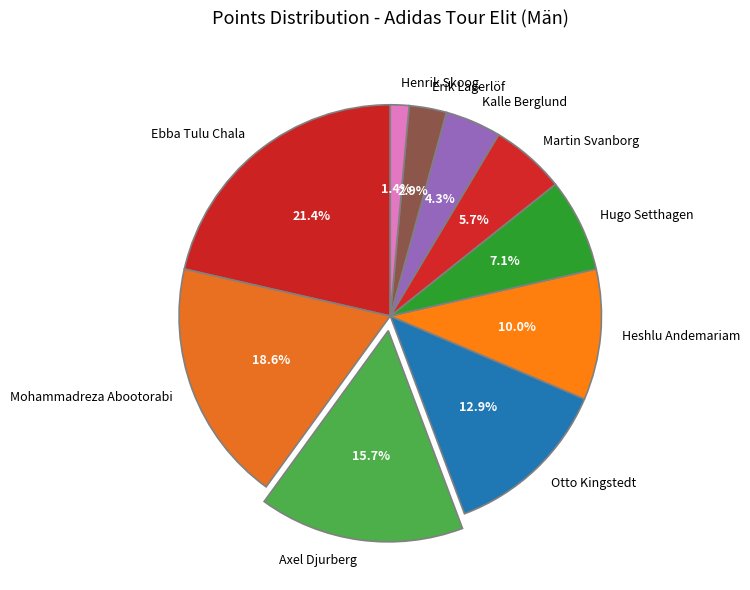

Combined, do Martin Svanborg and Erik Lagerlöf account for over 50%?

No